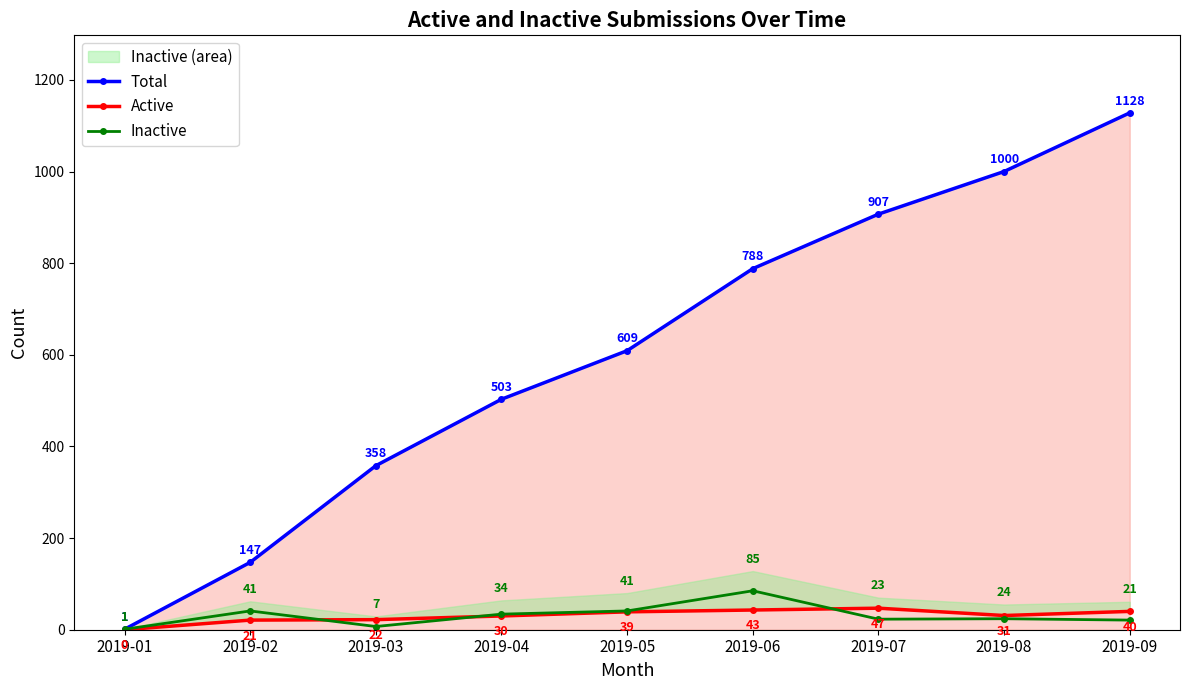

What is the difference between the second highest and minimum values in the Total series?

999